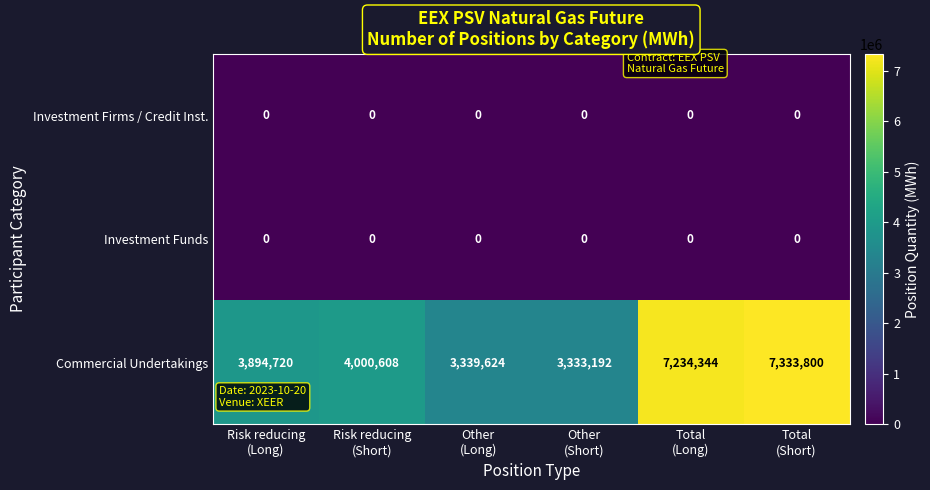

What is the difference between the highest and lowest values at Other
(Long)?

3339624